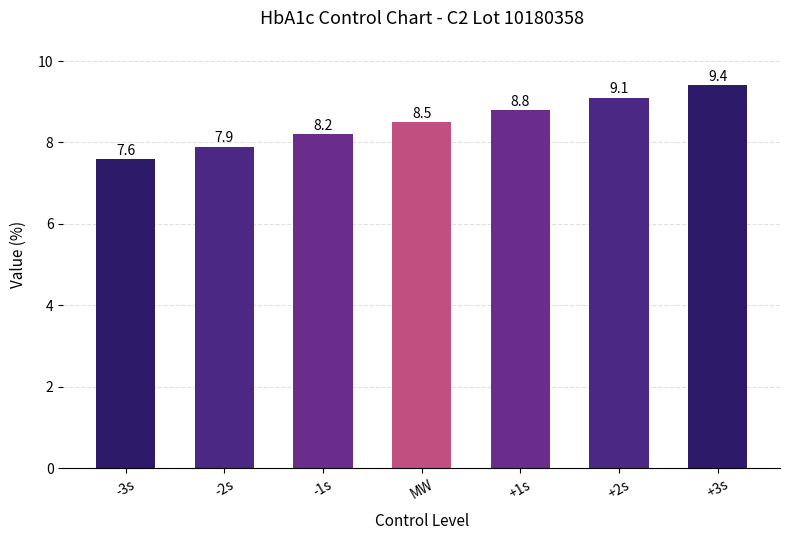

Reading left to right, what are all the values shown in this chart?

7.6	7.9	8.2	8.5	8.8	9.1	9.4